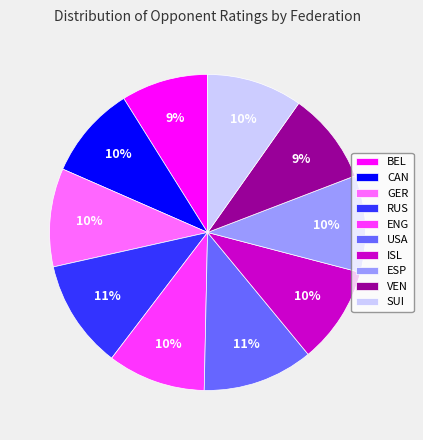

Is it true that ISL is 10% of the pie?

True